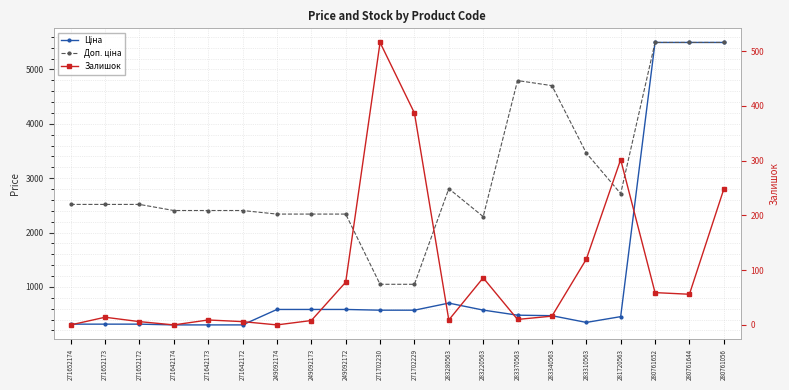

At which label does Доп. ціна first exceed 2517?

271652174